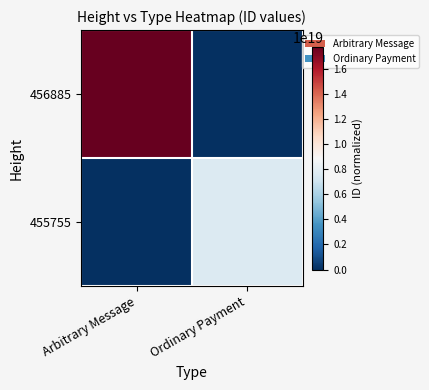

Which series has the largest total across all categories?

456885